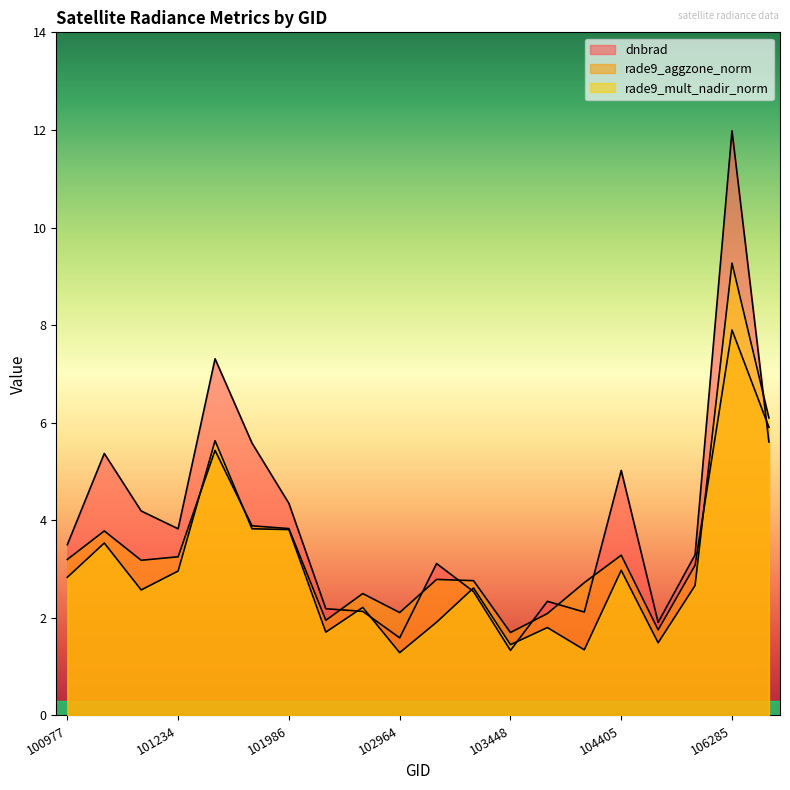

In rade9_mult_nadir_norm, how many points are lower than both neighbors (excluding endpoints)?

6